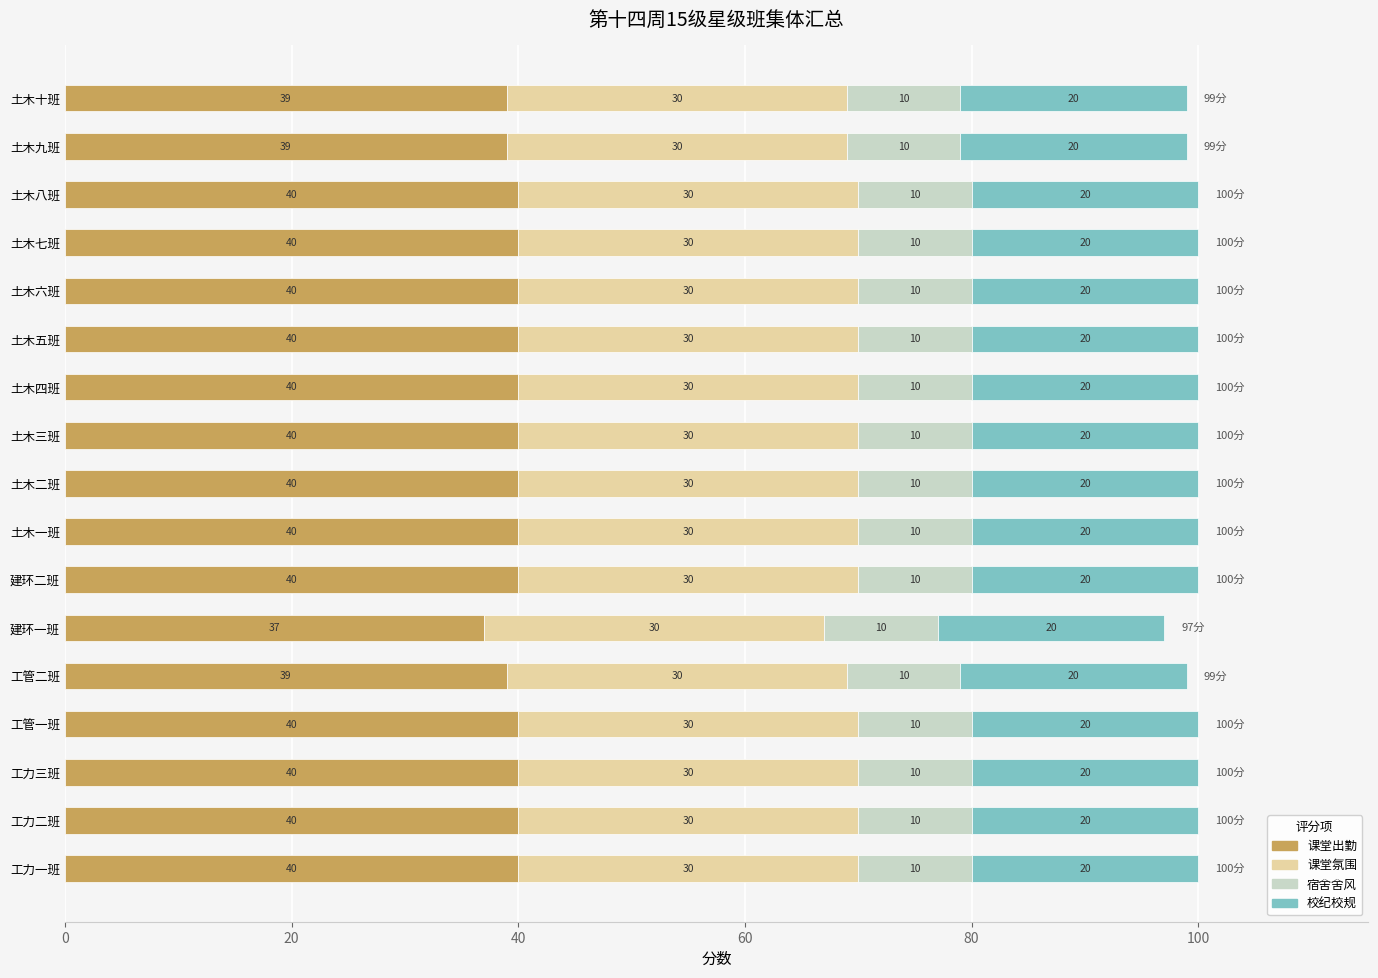

What are all the series names shown in the legend?

课堂出勤, 课堂氛围, 宿舍舍风, 校纪校规